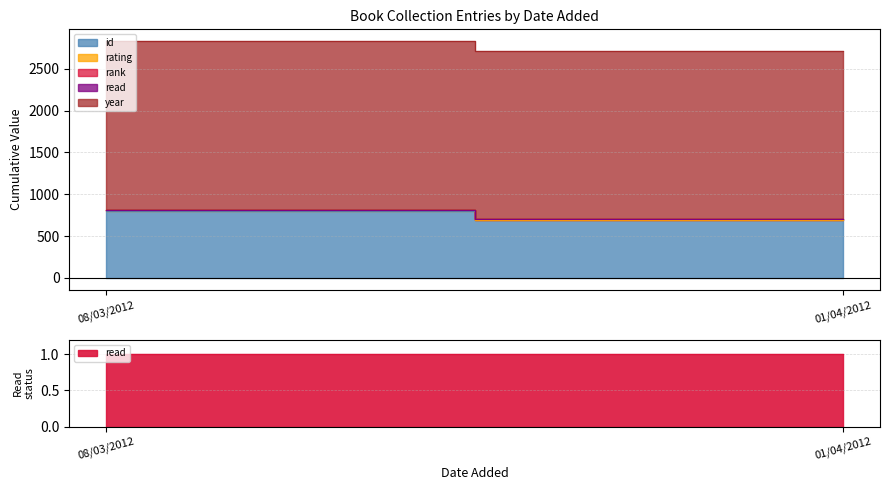

What value does the read series have at 08/03/2012?

1